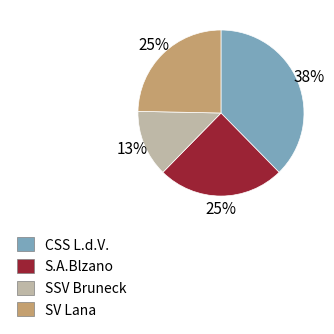

Combined, do SV Lana and SSV Bruneck account for over 50%?

No